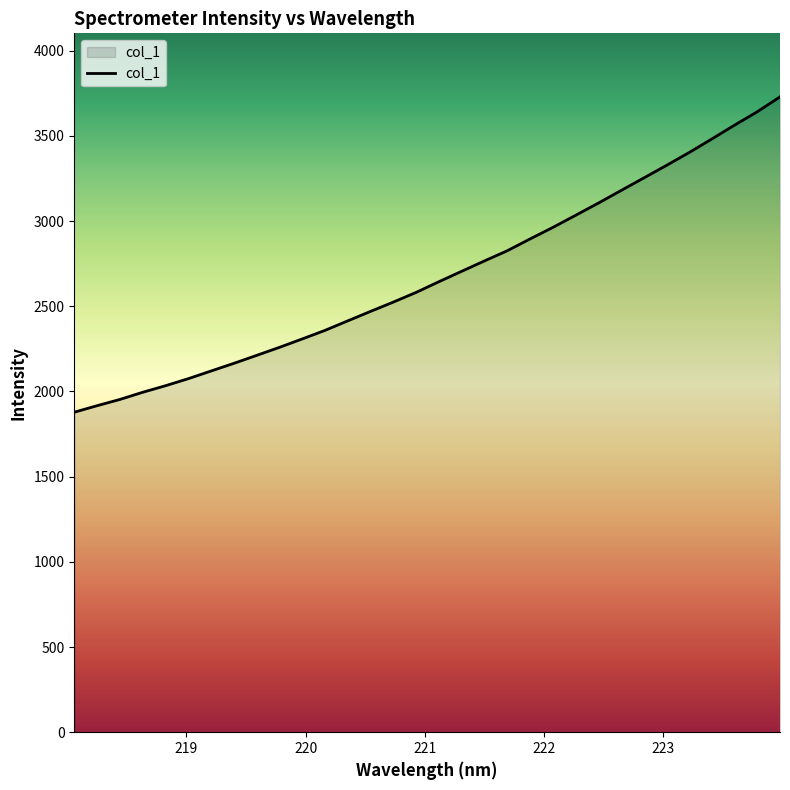

What is the difference between the maximum and minimum values?

1850.7